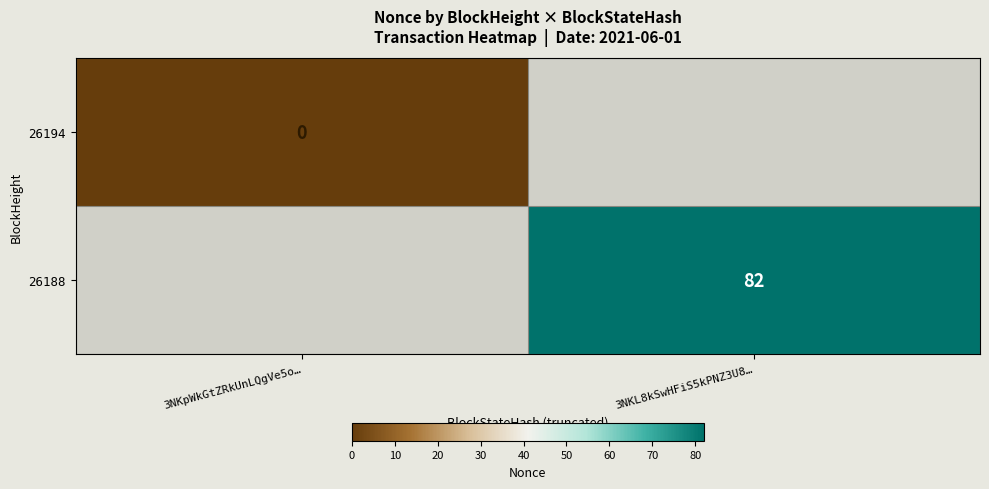

The value of 26188 at 3NKL8kSwHFiS5kPNZ3U8… is 82. True or false?

True